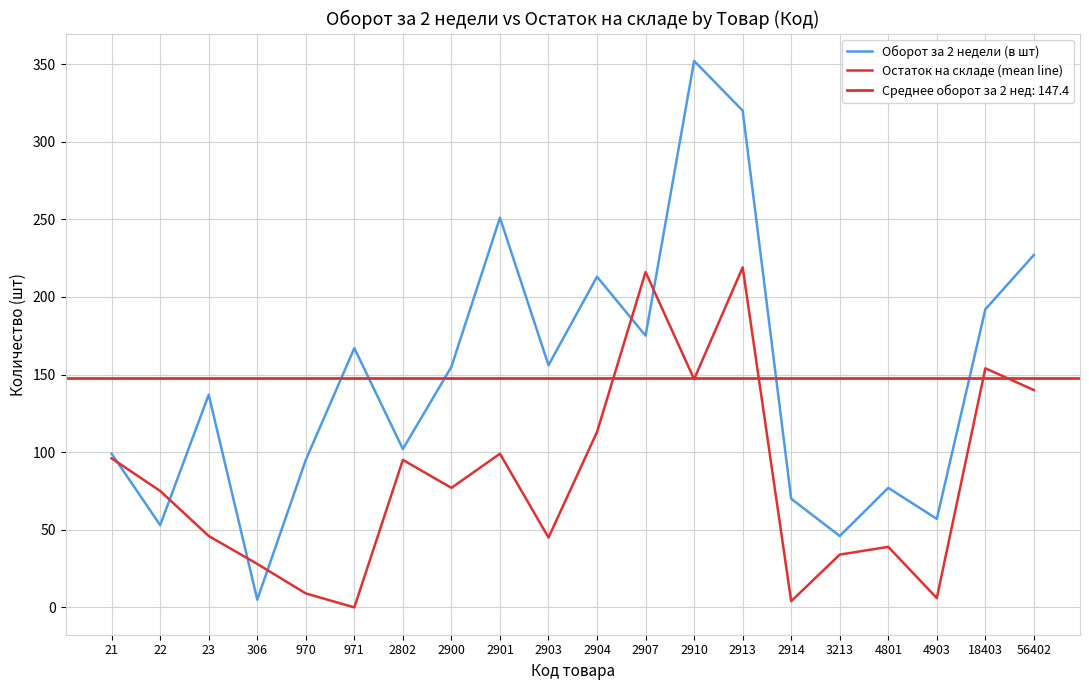

The value of Остаток на складе (mean line) at 971 is 0. True or false?

True